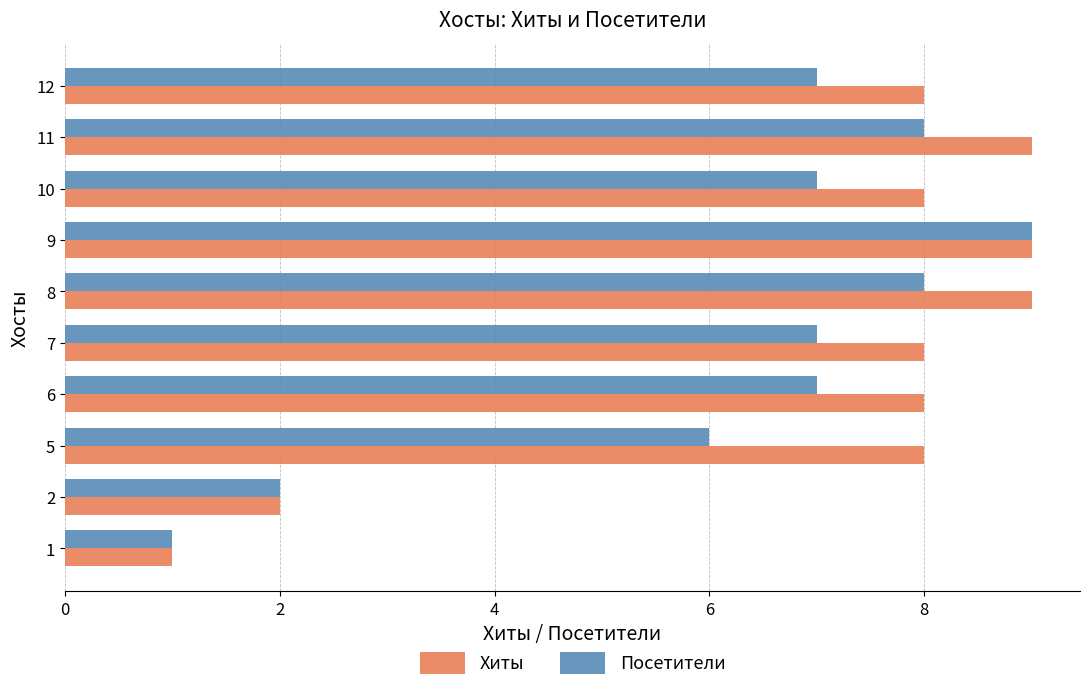

Where is Посетители nearest to the value 5?

5